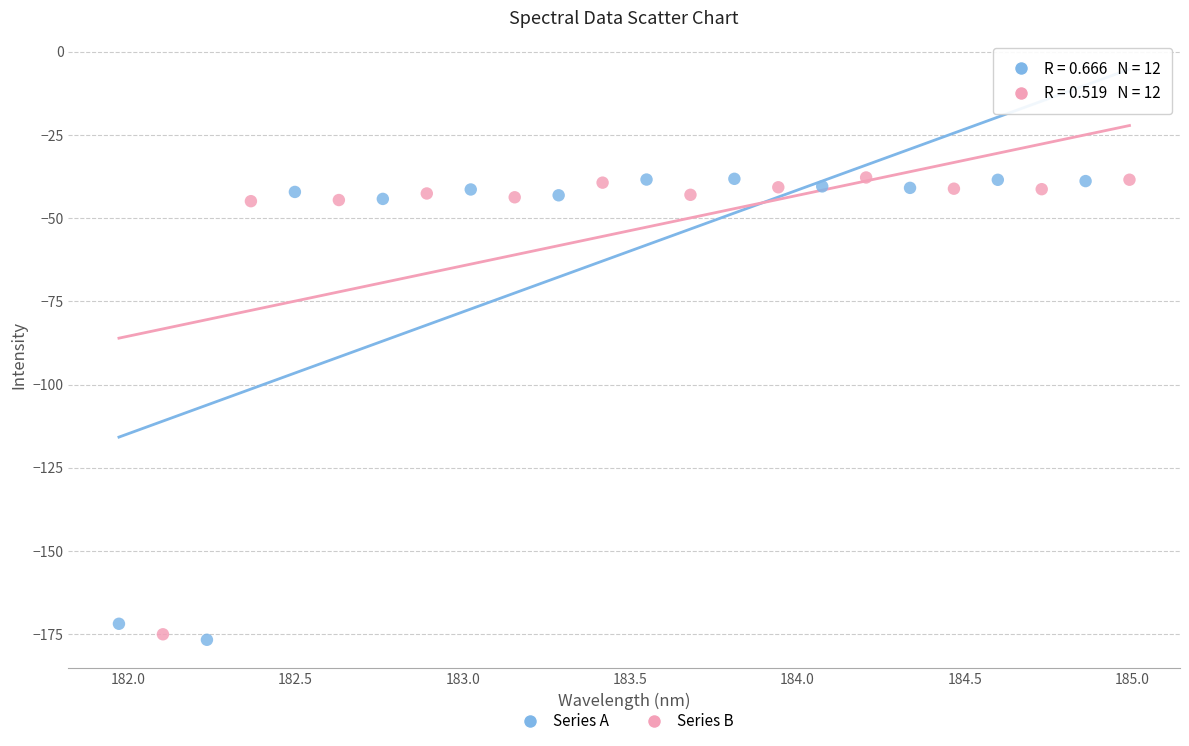

What are all the series names shown in the legend?

Series A, Series B